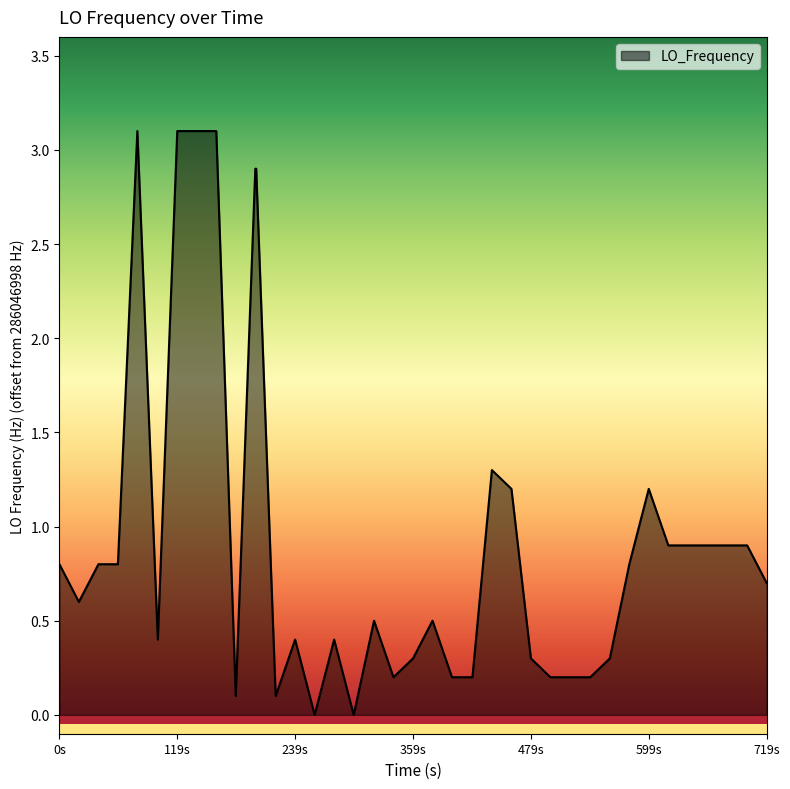

What is the maximum value shown in the chart?

3.1